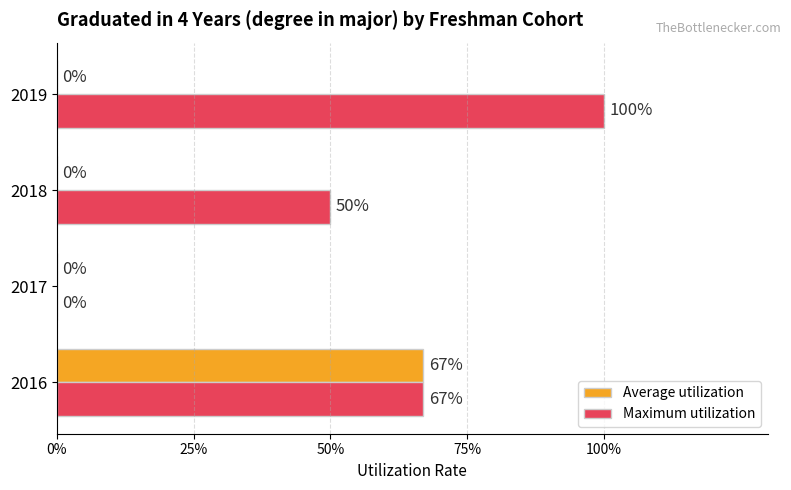

What are all the series names shown in the legend?

Average utilization, Maximum utilization